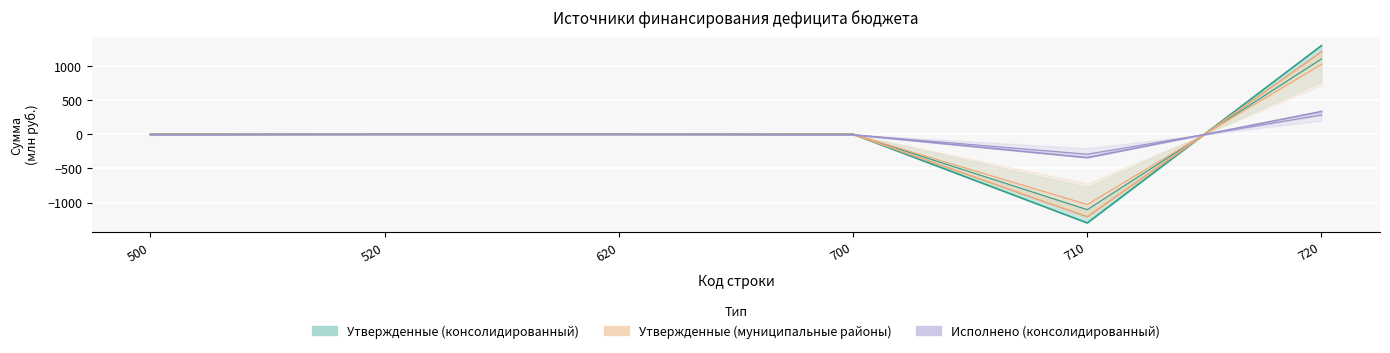

Where does the Утвержденные (консолидированный) series first go above 2?

500